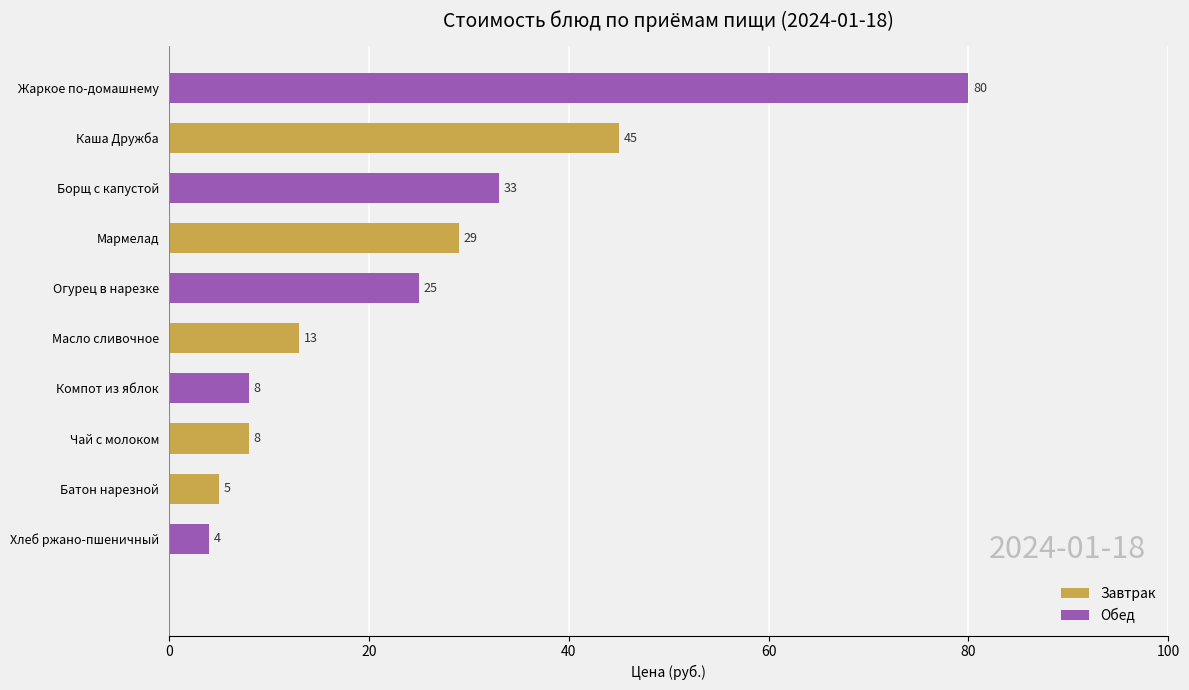

What is the sum of all values?

250